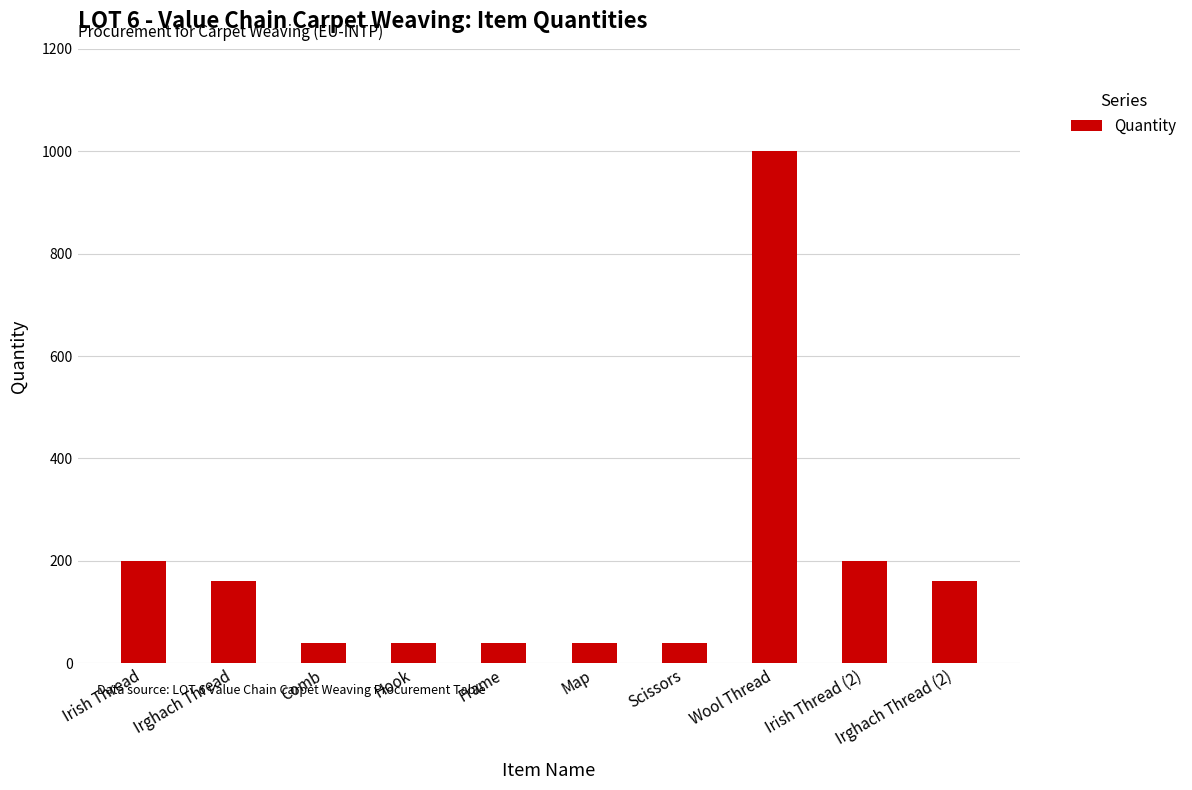

What is the change in value from Hook to Irish Thread (2)?

+160